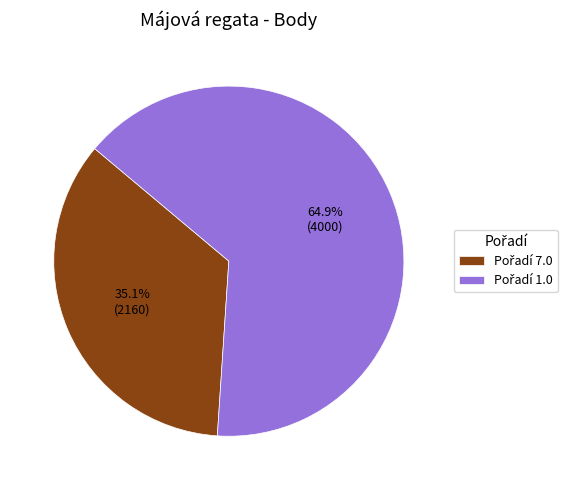

Is there any slice that represents more than half of the pie?

Yes